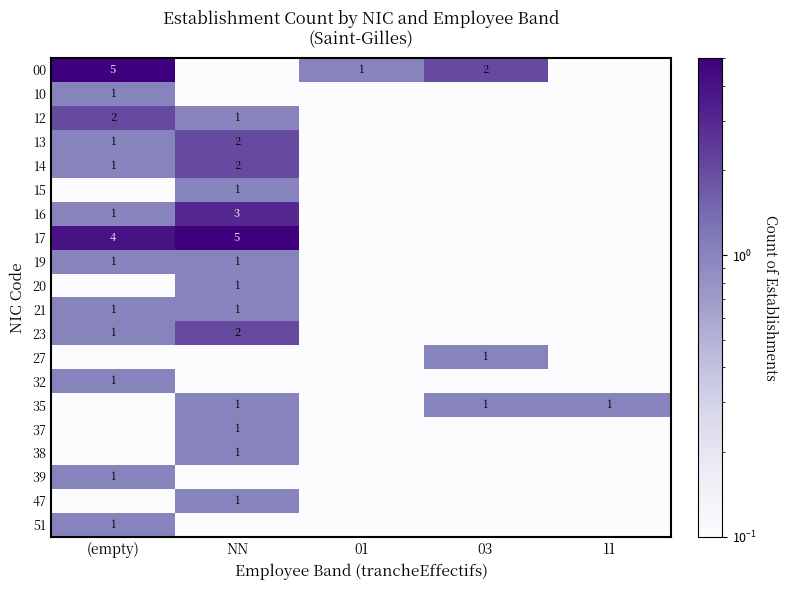

True or false: 15 has a value of 0.0 at 03.

True